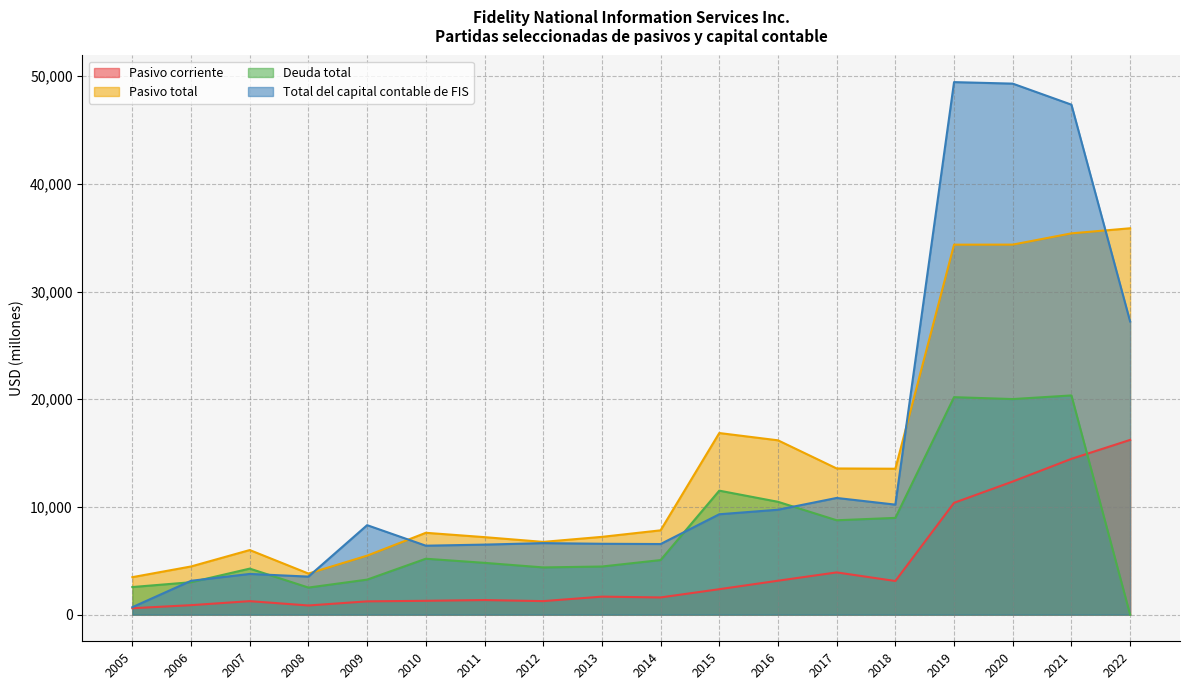

What is the sum of the Deuda total values at 2015 and 2020?

31528